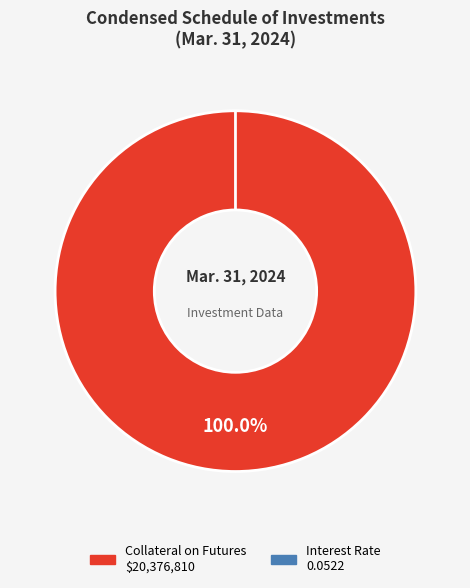

Rank the categories by value from lowest to highest.

Interest rate, Collateral amount on open future contracts